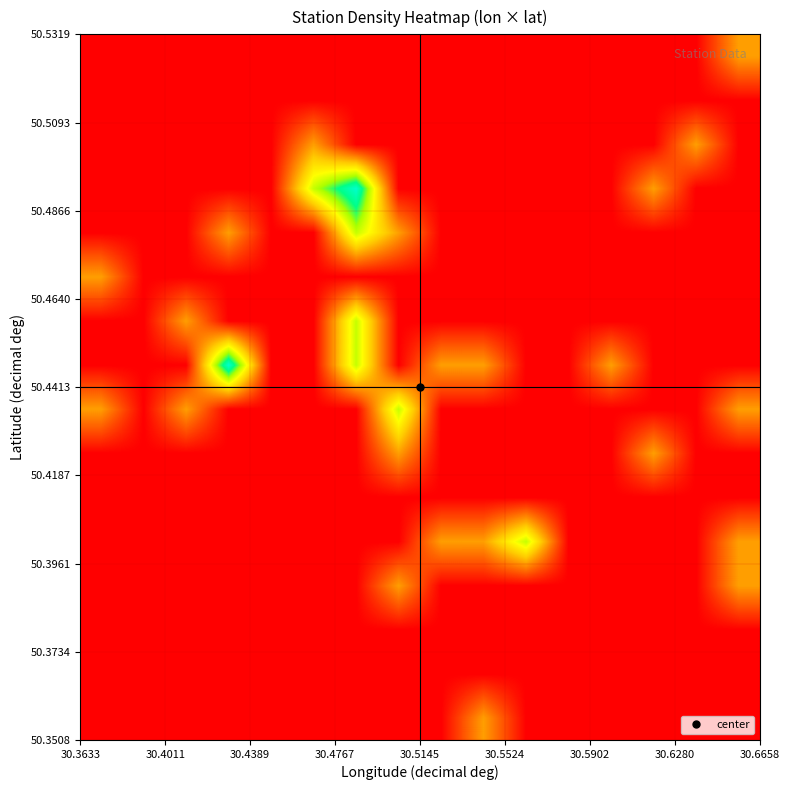

At how many categories does at least one series exceed 0?

13